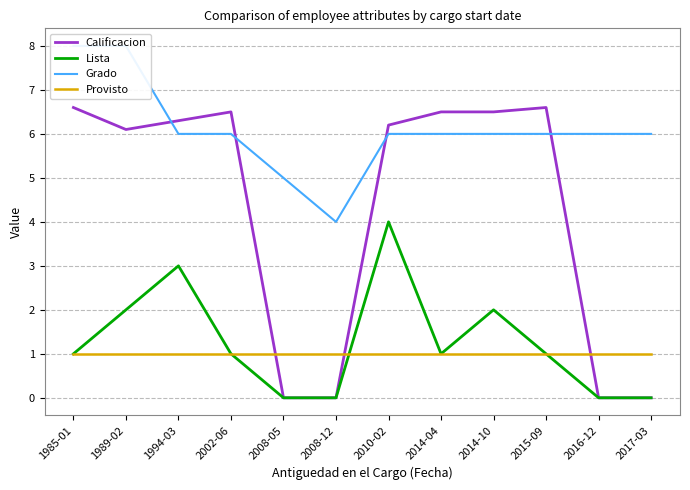

Reading left to right, what are all the values shown in this chart?

Calificacion: 1985-01=6.6	1989-02=6.1	1994-03=6.3	2002-06=6.5	2008-05=0.0	2008-12=0.0	2010-02=6.2	2014-04=6.5	2014-10=6.5	2015-09=6.6	2016-12=0.0	2017-03=0.0
Lista: 1985-01=1.0	1989-02=2.0	1994-03=3.0	2002-06=1.0	2008-05=0.0	2008-12=0.0	2010-02=4.0	2014-04=1.0	2014-10=2.0	2015-09=1.0	2016-12=0.0	2017-03=0.0
Grado: 1985-01=8.0	1989-02=8.0	1994-03=6.0	2002-06=6.0	2008-05=5.0	2008-12=4.0	2010-02=6.0	2014-04=6.0	2014-10=6.0	2015-09=6.0	2016-12=6.0	2017-03=6.0
Provisto: 1985-01=1.0	1989-02=1.0	1994-03=1.0	2002-06=1.0	2008-05=1.0	2008-12=1.0	2010-02=1.0	2014-04=1.0	2014-10=1.0	2015-09=1.0	2016-12=1.0	2017-03=1.0